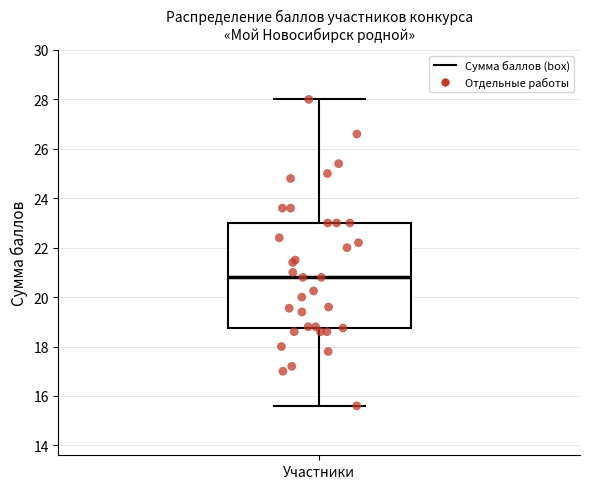

Where does the upper whisker of the box for Участники end on the y-axis? The values are not printed on the chart, so give them approximately, as read against the axis.

28.0